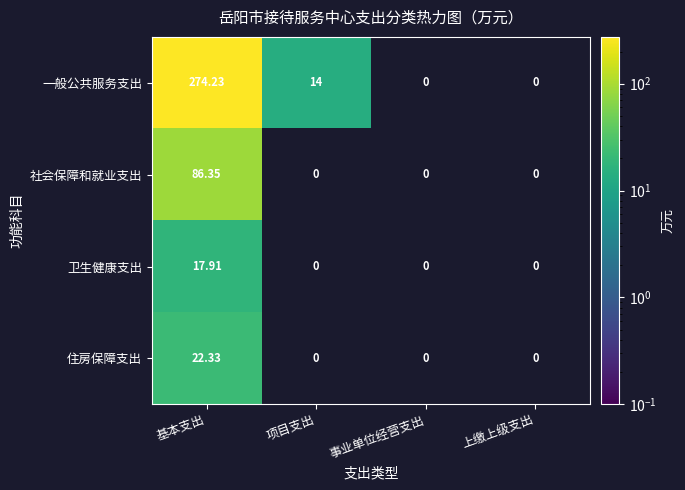

Rank the series at 基本支出 from highest to lowest value.

一般公共服务支出, 社会保障和就业支出, 住房保障支出, 卫生健康支出